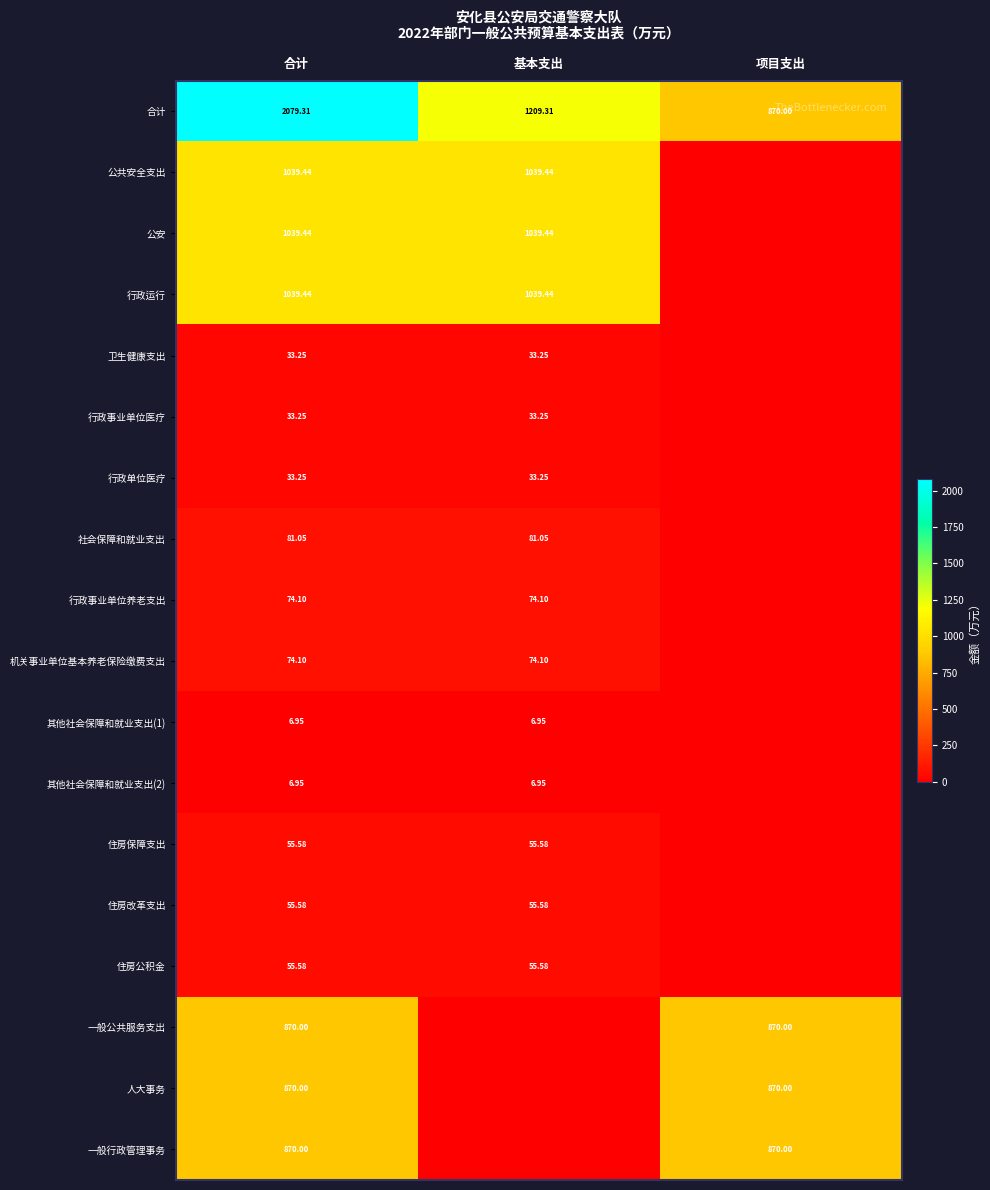

List the labels in order of 行政事业单位医疗 value, smallest first.

项目支出, 合计, 基本支出